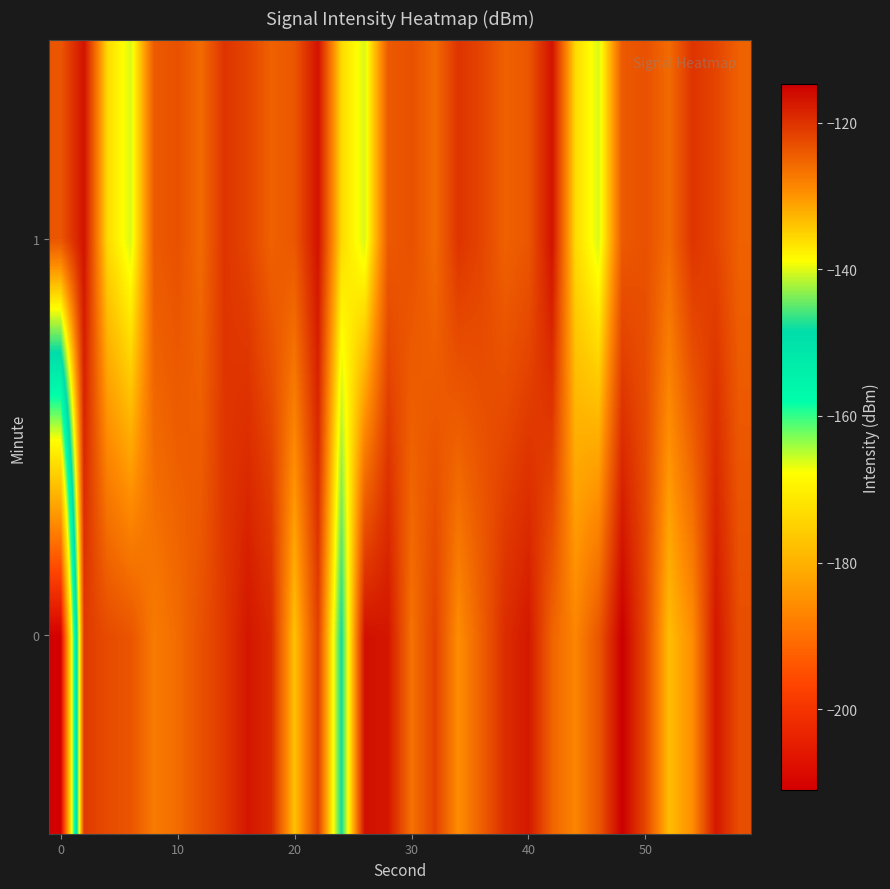

What is the maximum value shown in the chart?

-114.7